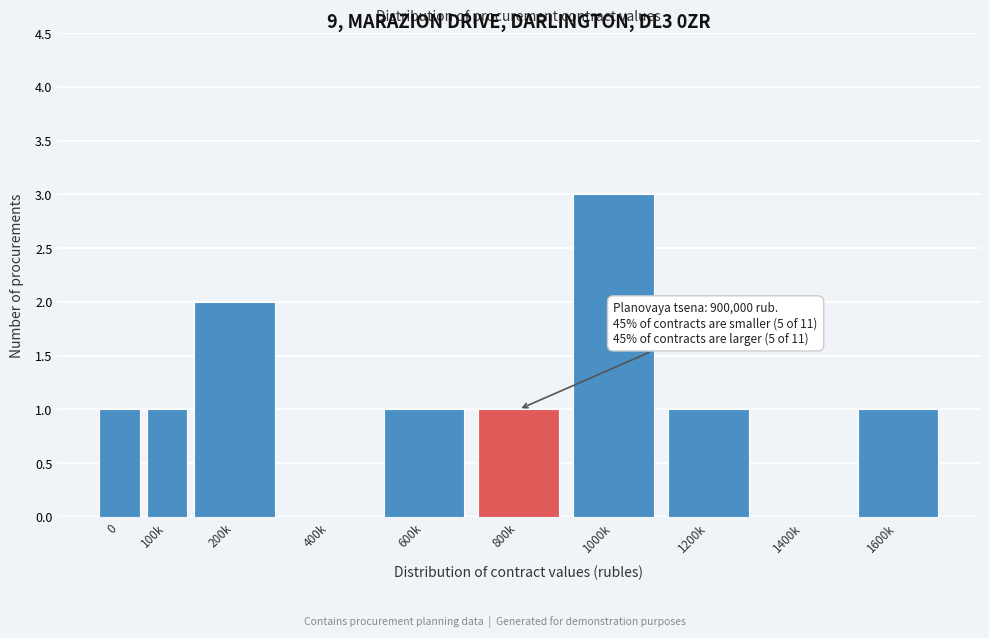

Reading left to right, list all the values displayed in this chart.

0=1	100k=1	200k=2	400k=0	600k=1	800k=1	1000k=3	1200k=1	1400k=0	1600k=1